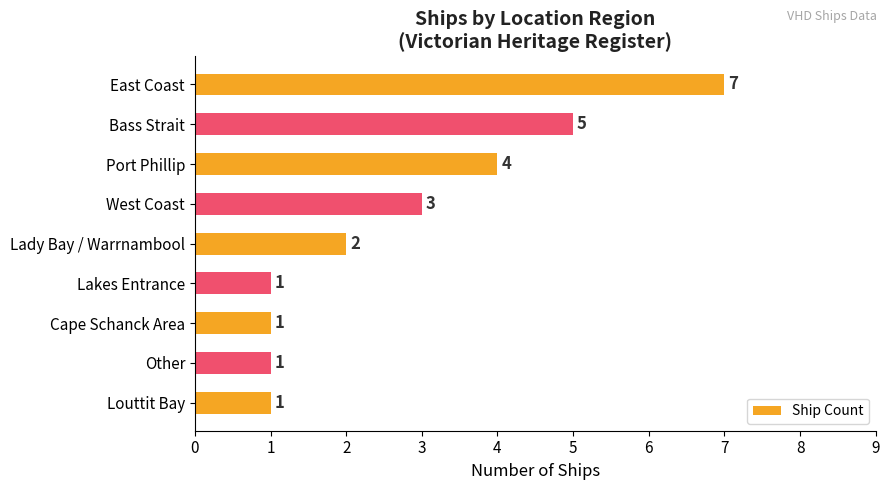

What is the sum of all values?

25